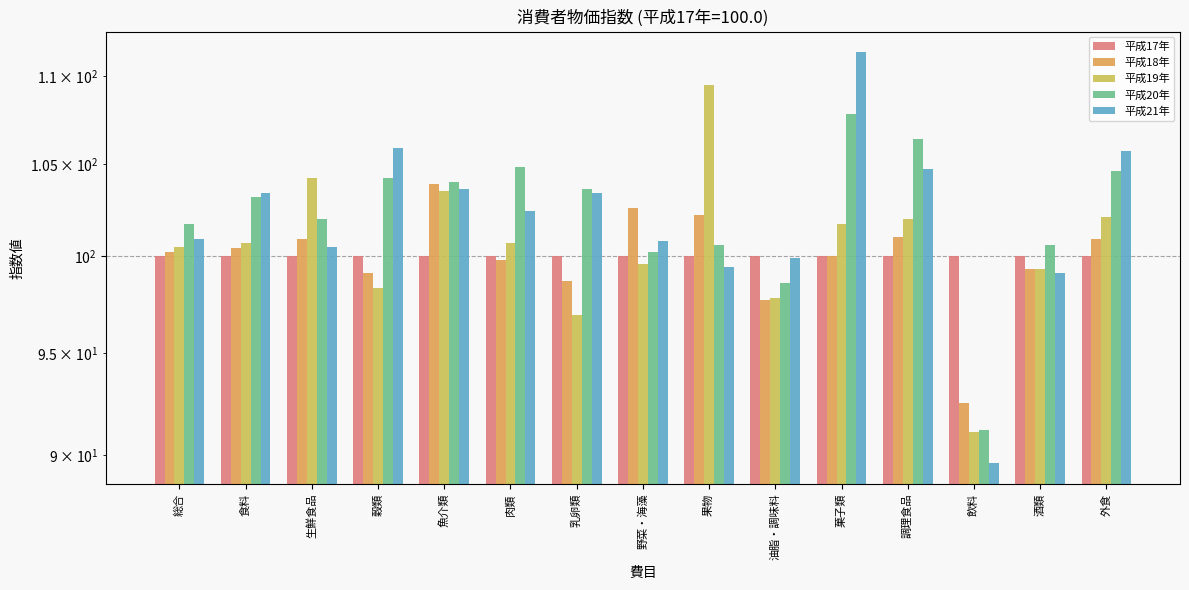

Which series changed the most between 魚介類 and 酒類?

平成18年